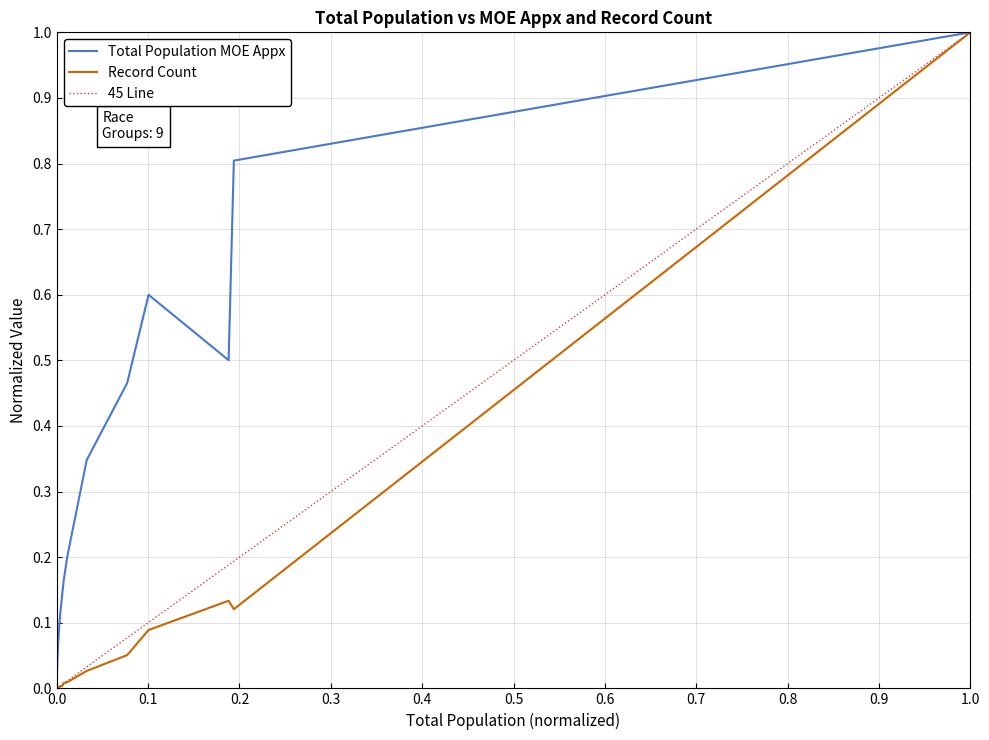

What is the value of the Total Population MOE Appx point at the 10th from the left?

0.1